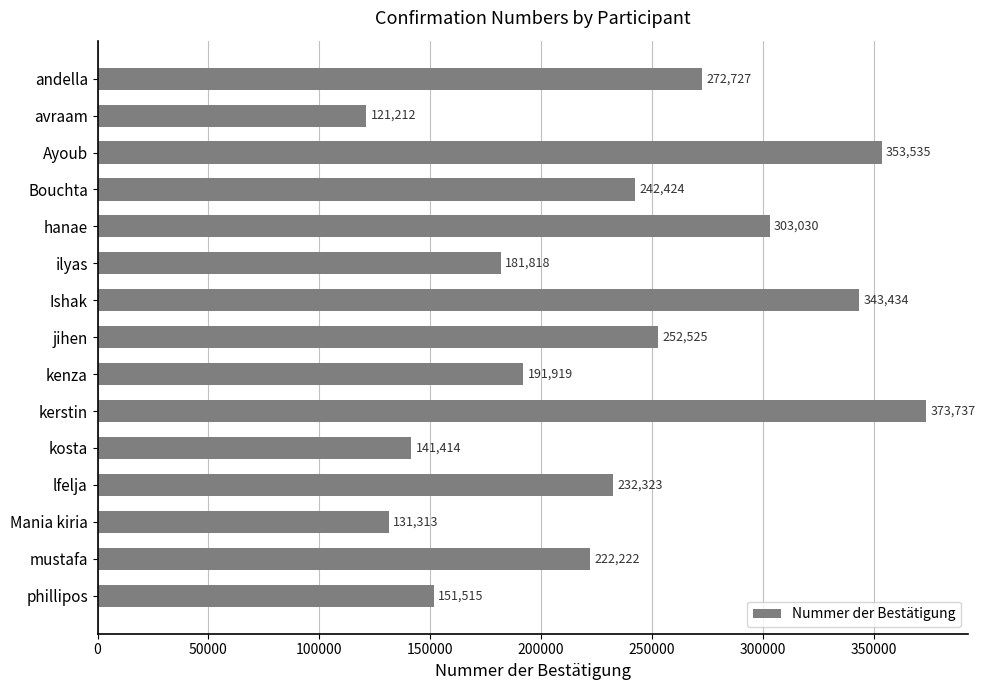

What is the maximum value shown in the chart?

373737